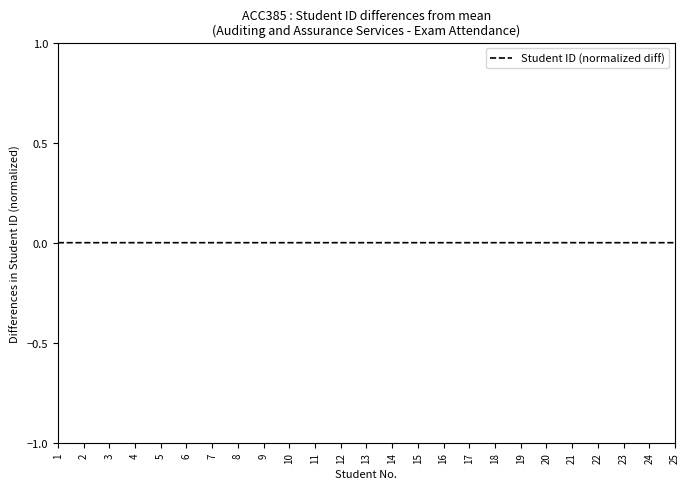

True or false: the data shows -0.0 at 18.

True